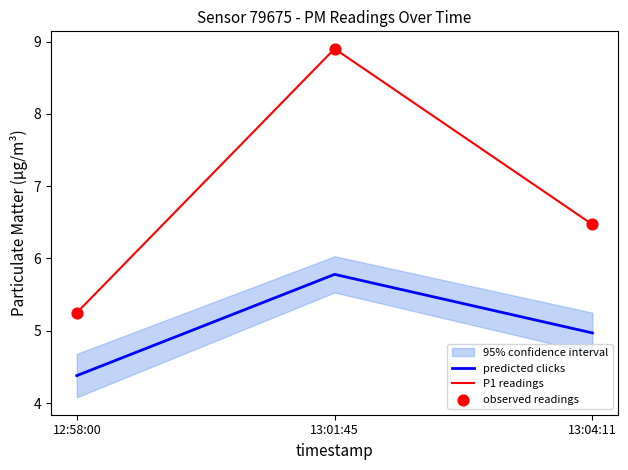

At how many categories does at least one series exceed 5?

3